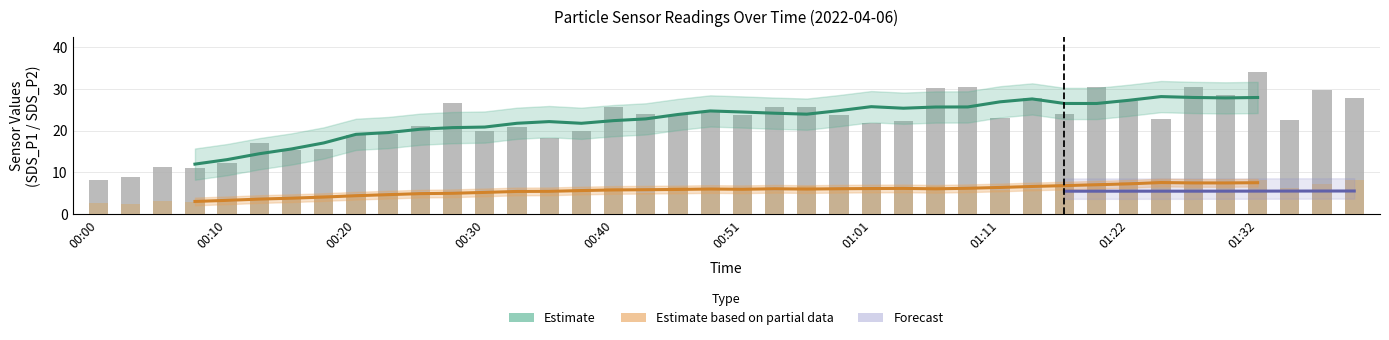

The value of SDS_P2 at 01:19 is 3.8. True or false?

False